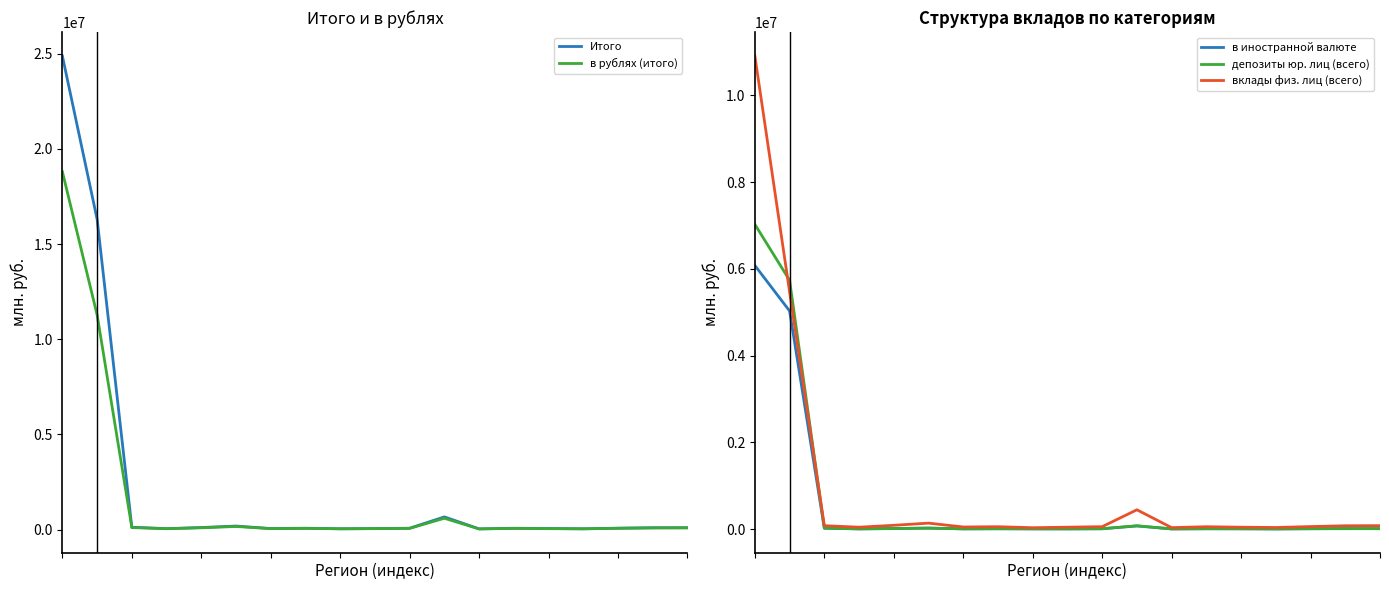

How many categories are shown in the chart?

19